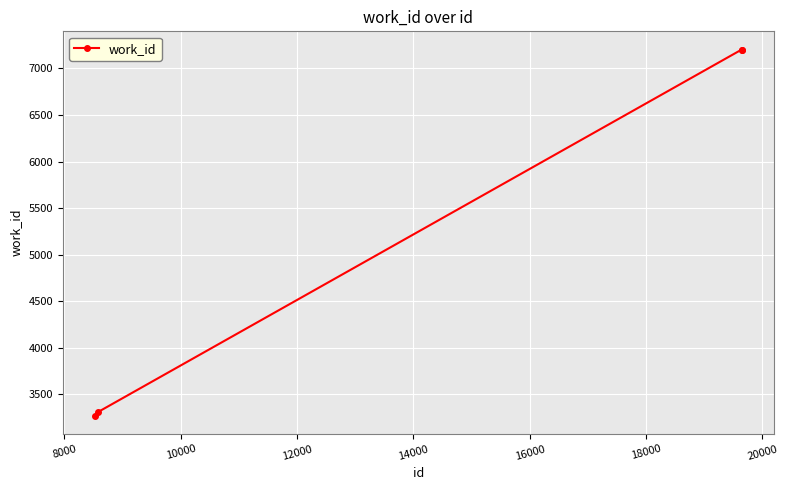

Does the chart display data point markers on the line(s)?

Yes